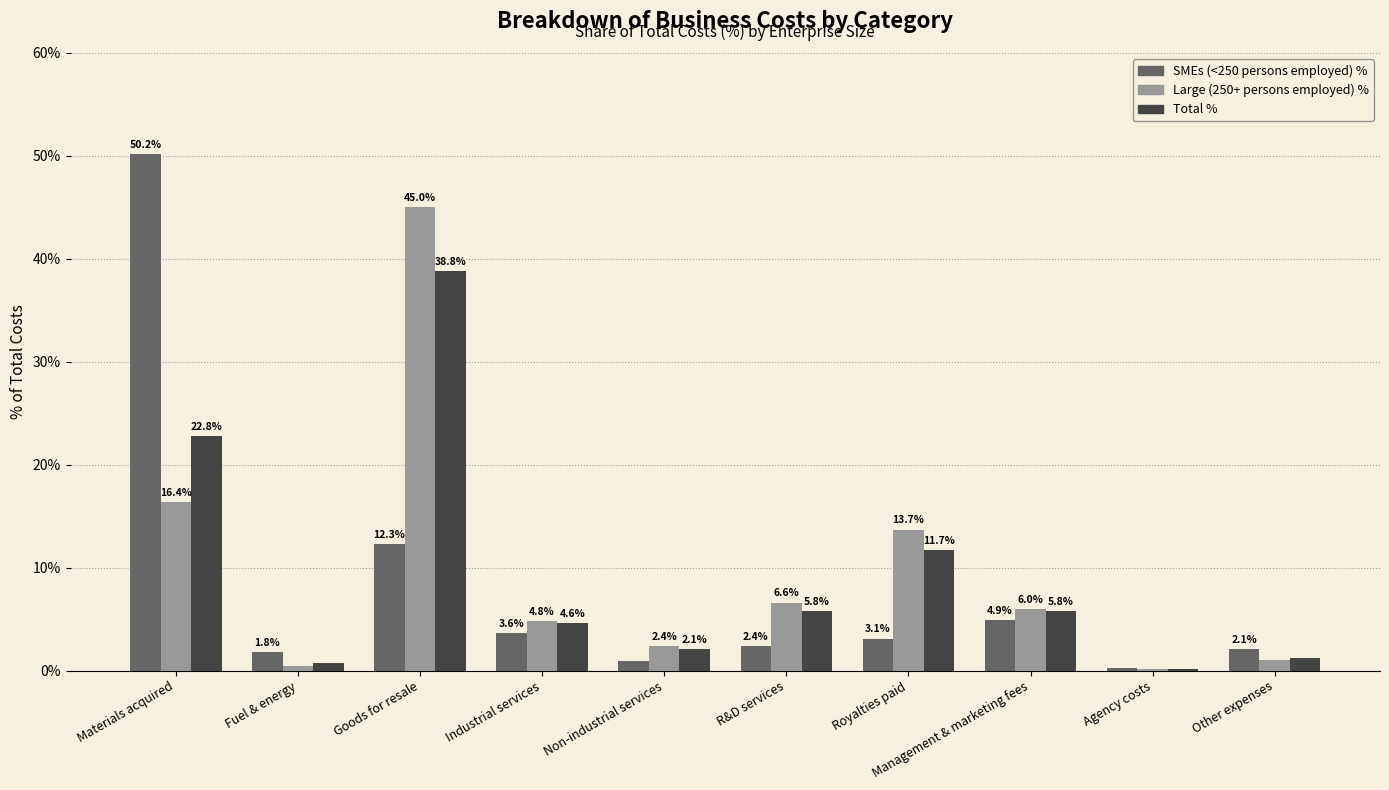

How many groups of bars are there?

10